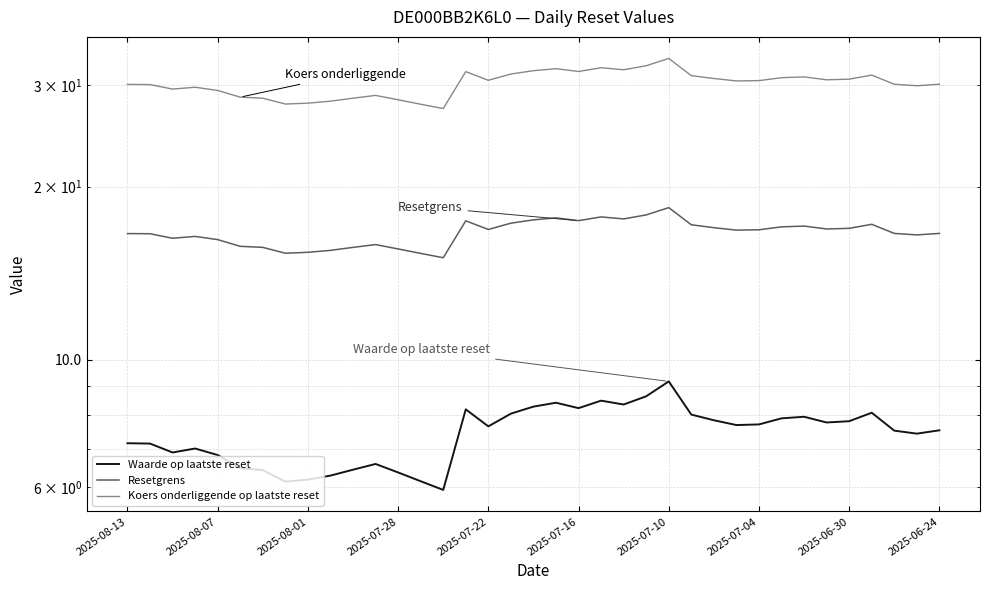

Does the chart have visible grid lines?

Yes